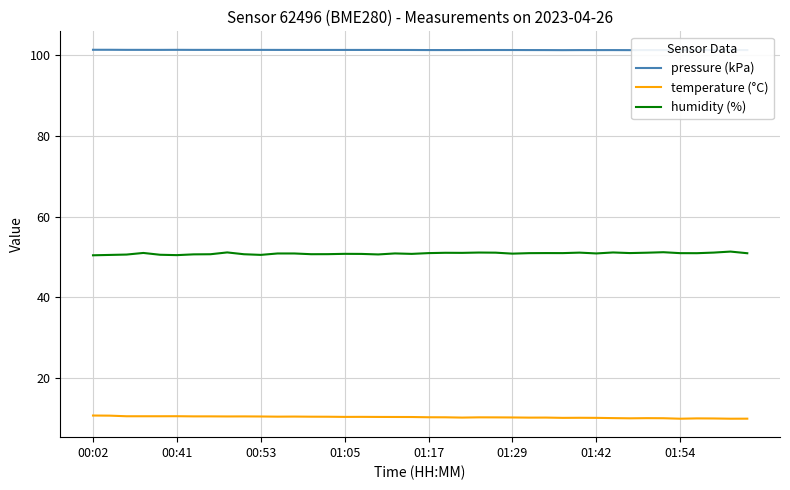

True or false: temperature (°C) and pressure (kPa) intersect in this chart.

False